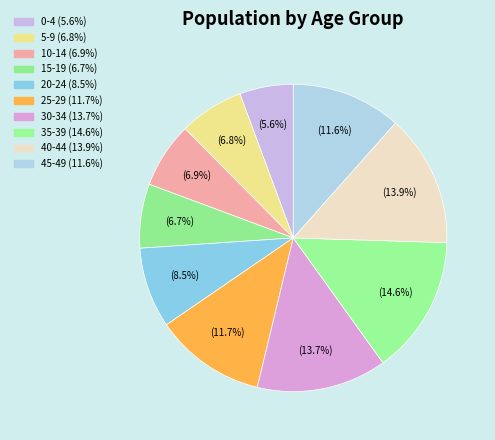

How many slices are in this pie chart?

10